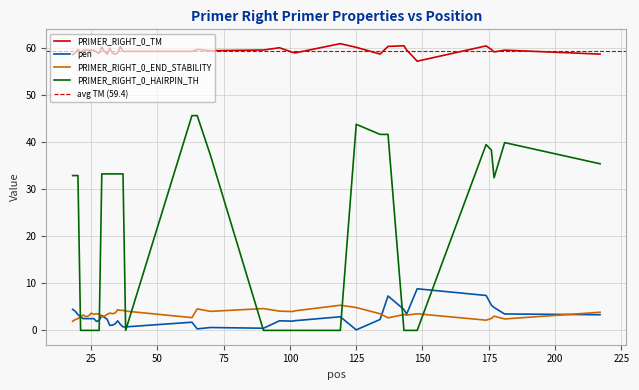

The value of pen at 24 is 0.6. True or false?

False